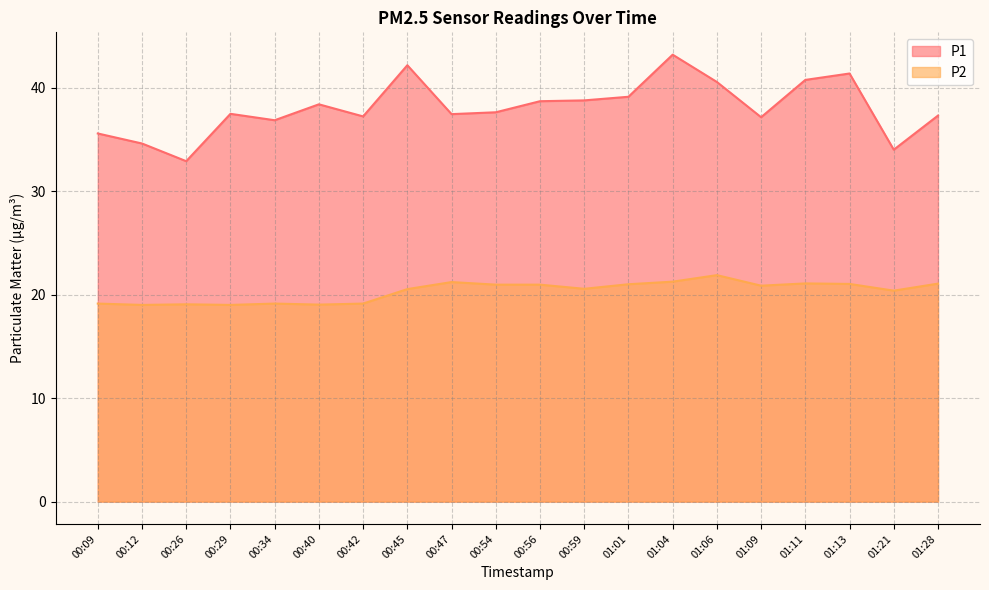

Reading left to right, list all the values displayed in this chart.

P1: 35.6	34.6	32.9	37.5	36.9	38.4	37.2	42.2	37.5	37.6	38.7	38.8	39.1	43.2	40.6	37.2	40.8	41.4	34.0	37.3
P2: 19.1	19.0	19.1	19.0	19.1	19.1	19.1	20.6	21.2	21.0	21.0	20.6	21.0	21.3	21.9	20.9	21.1	21.1	20.4	21.1